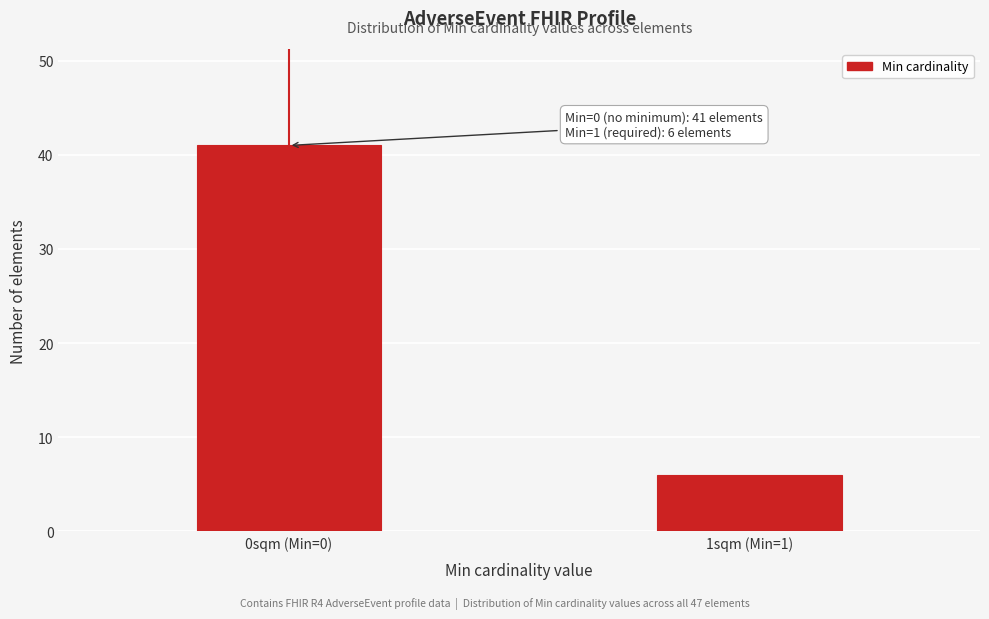

Reading left to right, list all the values displayed in this chart.

0sqm (Min=0)=41	1sqm (Min=1)=6